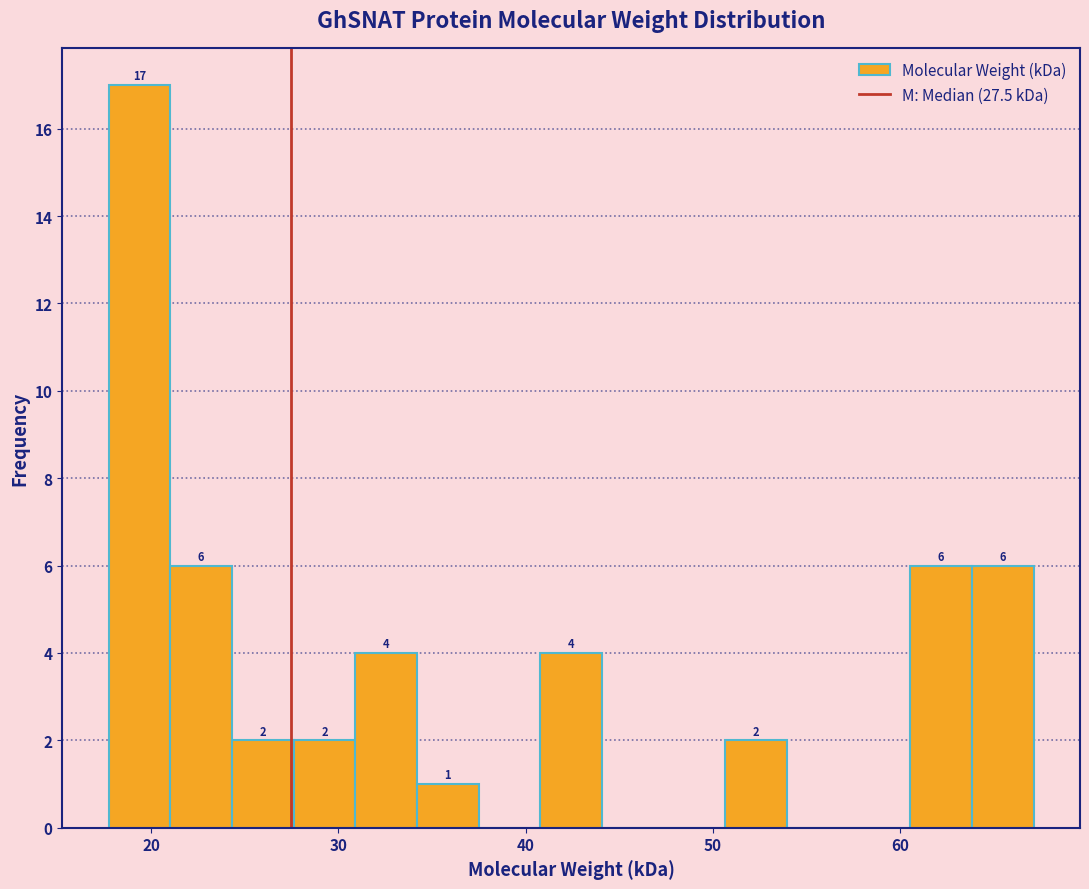

Read against the x-axis, roughly where is the centre of the tallest bar?

19